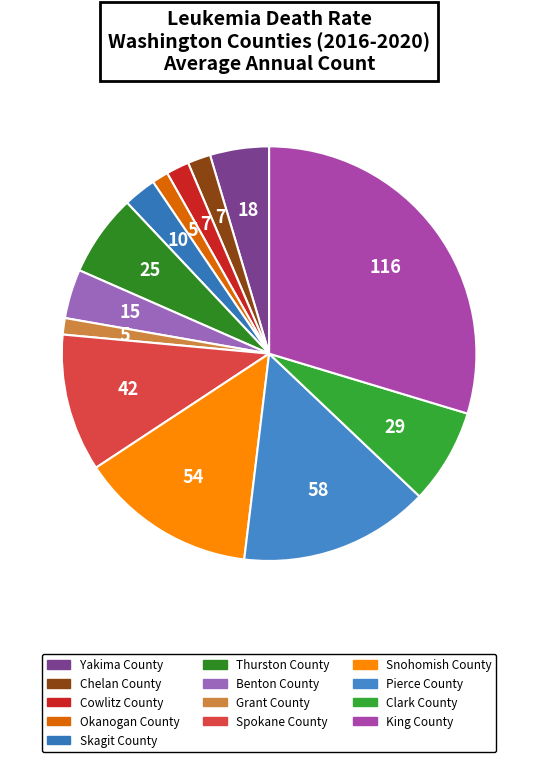

Is the sum of King County and Benton County greater than half?

No